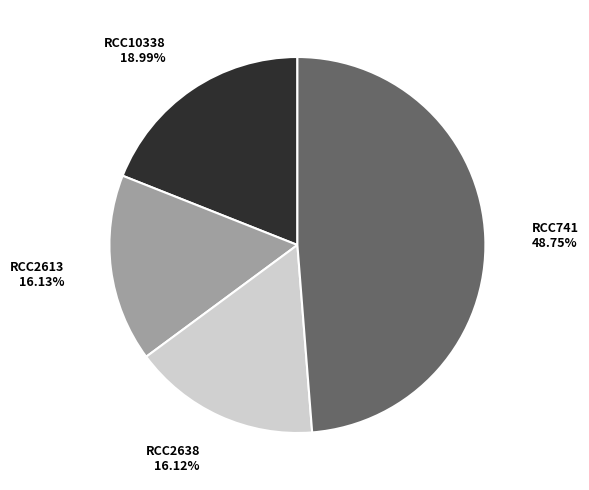

Count the number of slices in the pie.

4